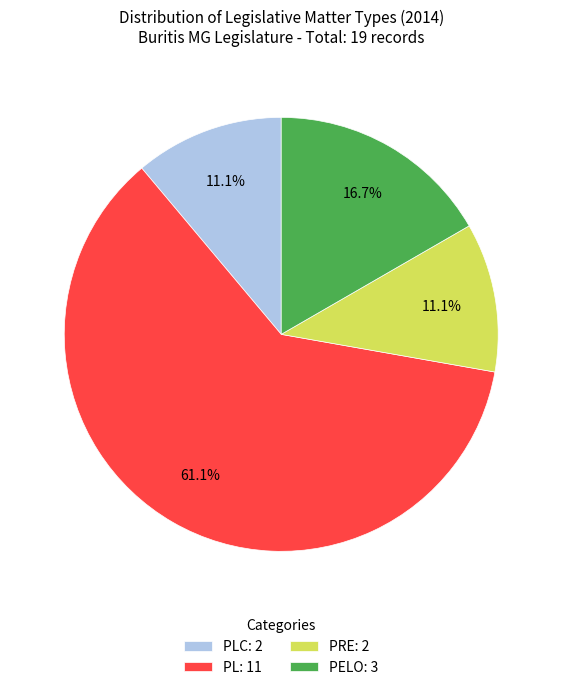

What percentage is NOT represented by PRE: 2?

88.9%